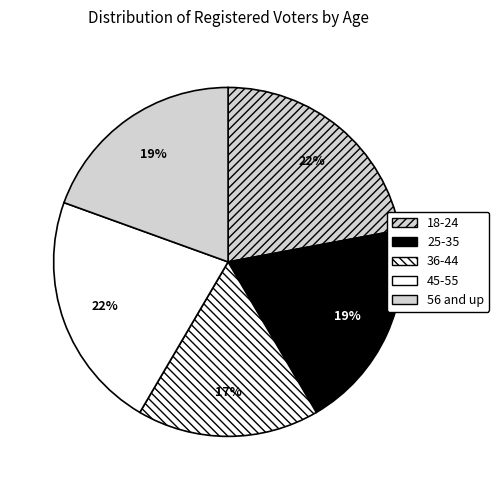

To the nearest percent, what is the average slice percentage?

20%